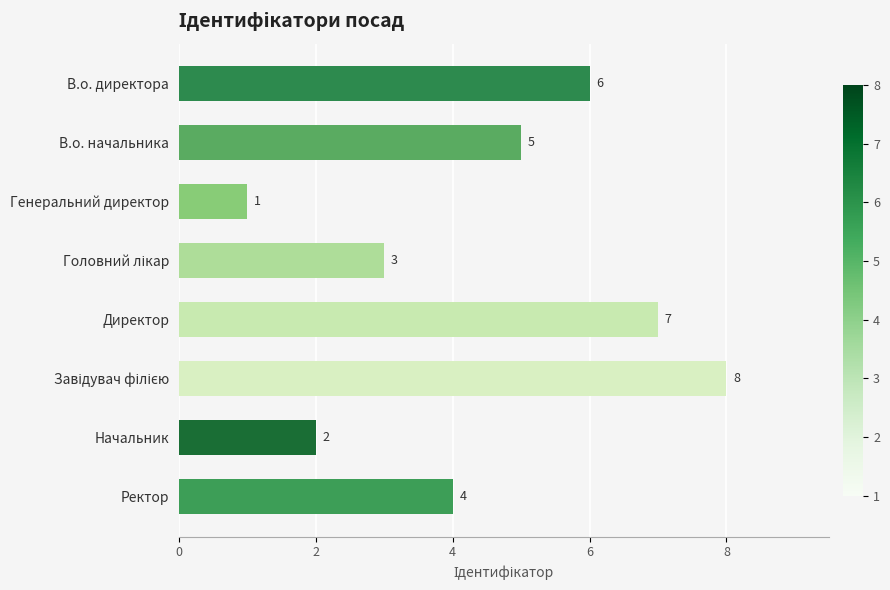

What is the maximum value shown in the chart?

8